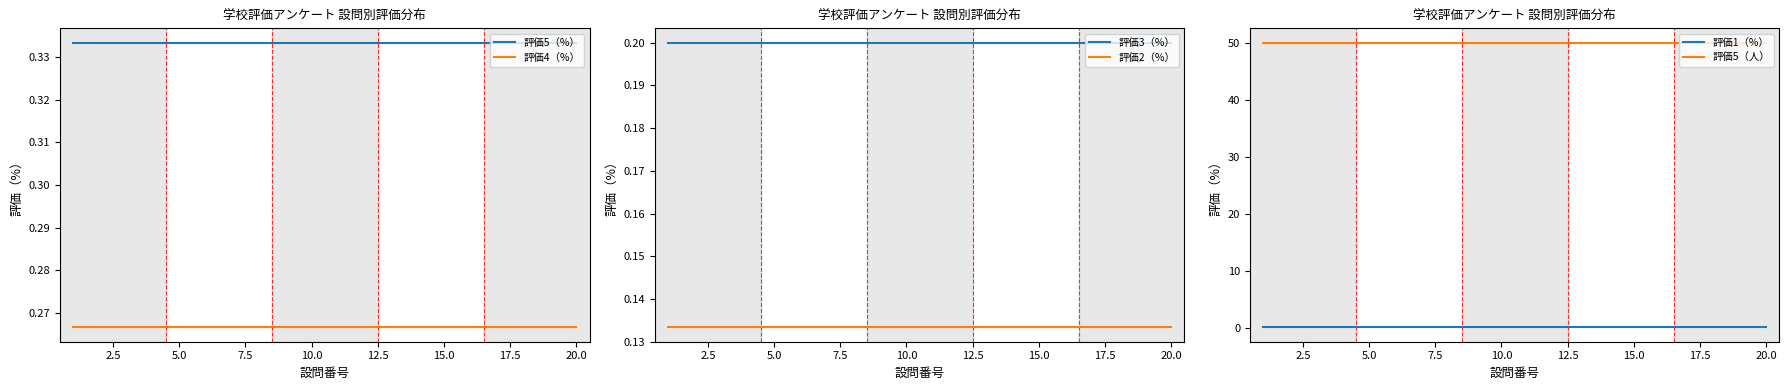

Which series changed the most between 22.5 and 17?

評価5（%）